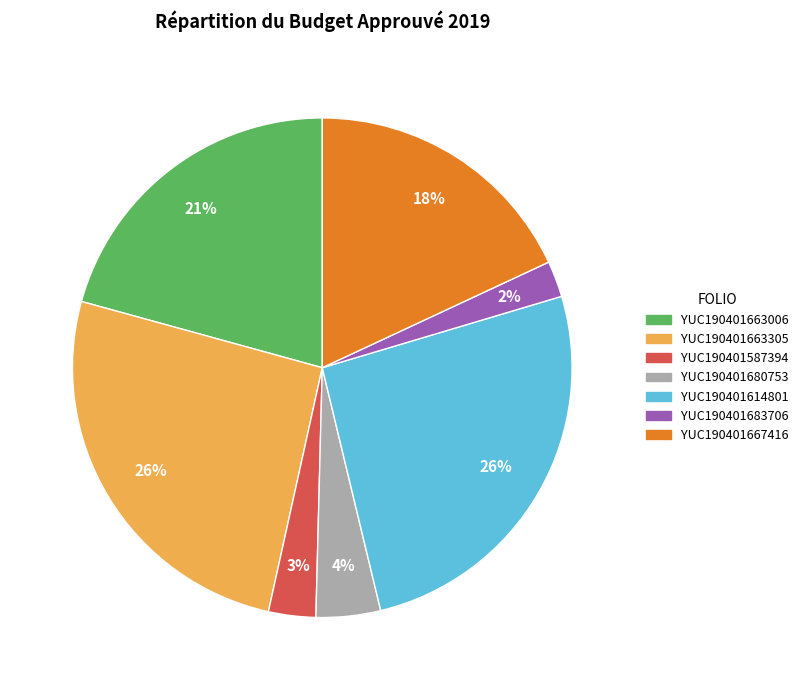

To the nearest percent, what is the difference between the largest and smallest slice percentages?

24%